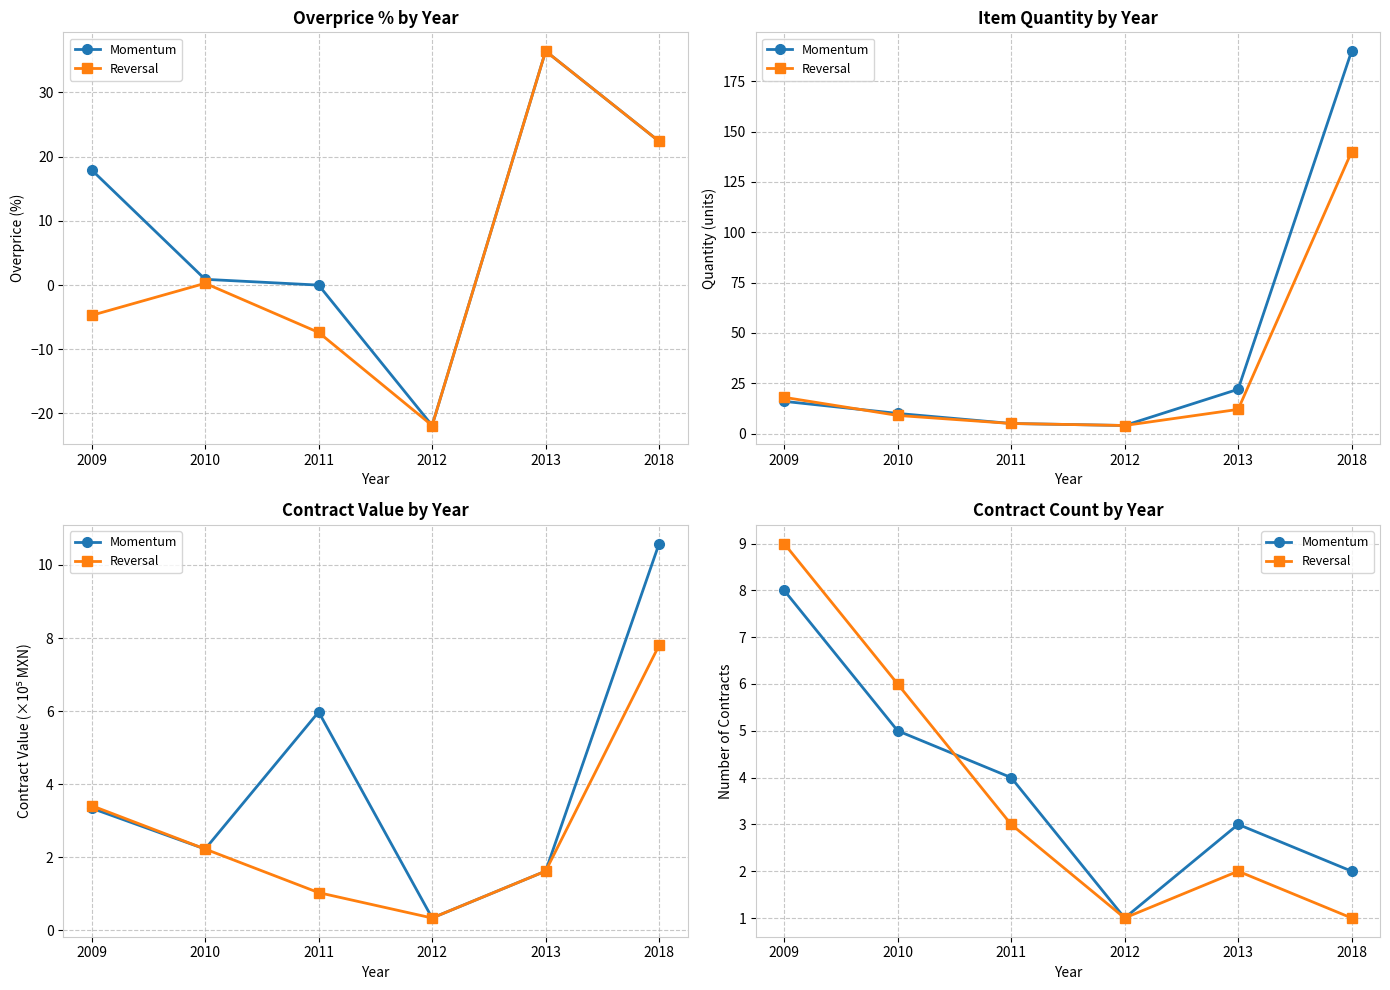

What are all the series names shown in the legend?

Momentum, Reversal